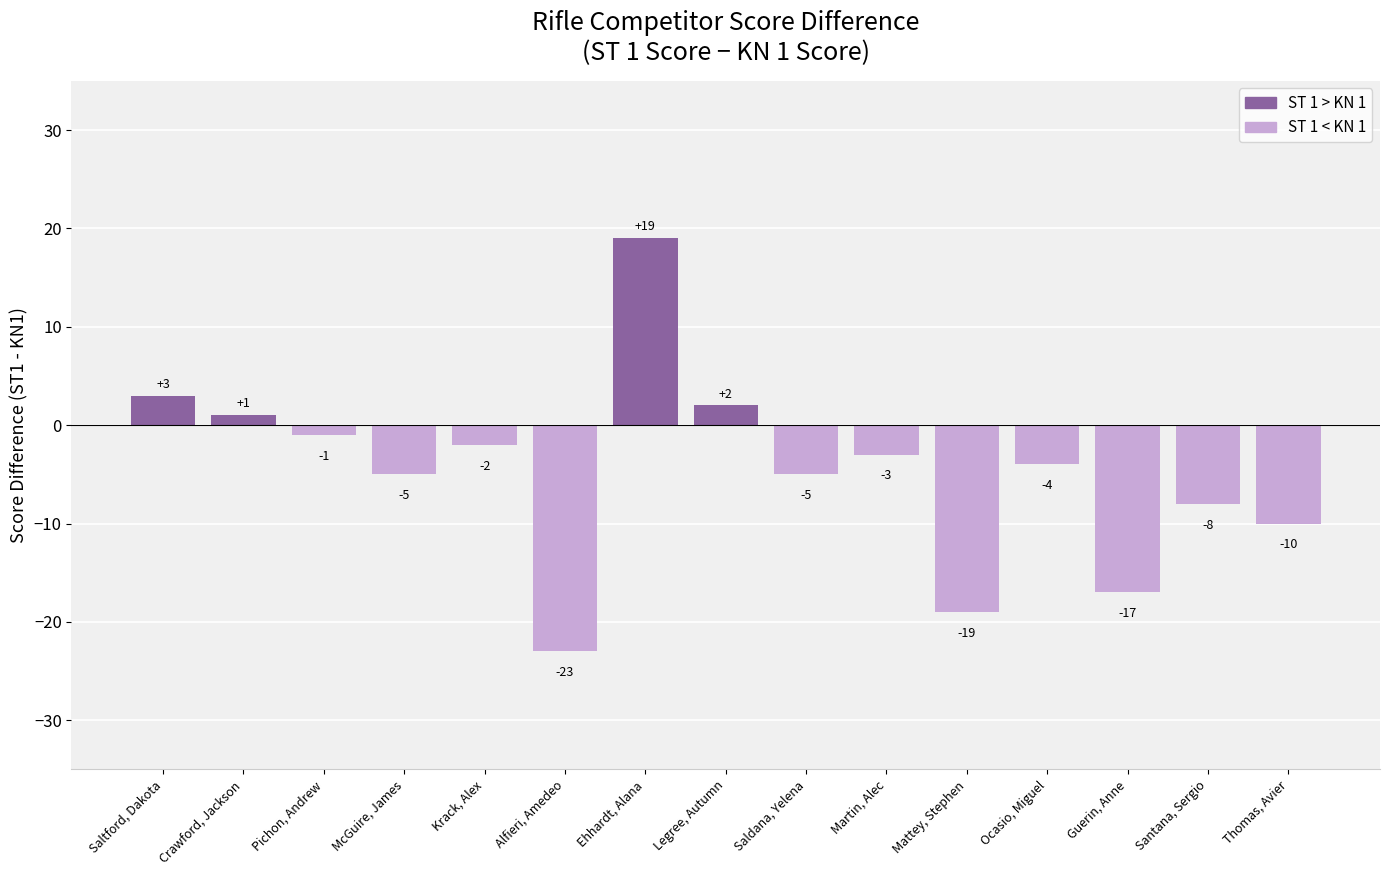

Which label corresponds to the largest value in the chart?

Ehhardt, Alana